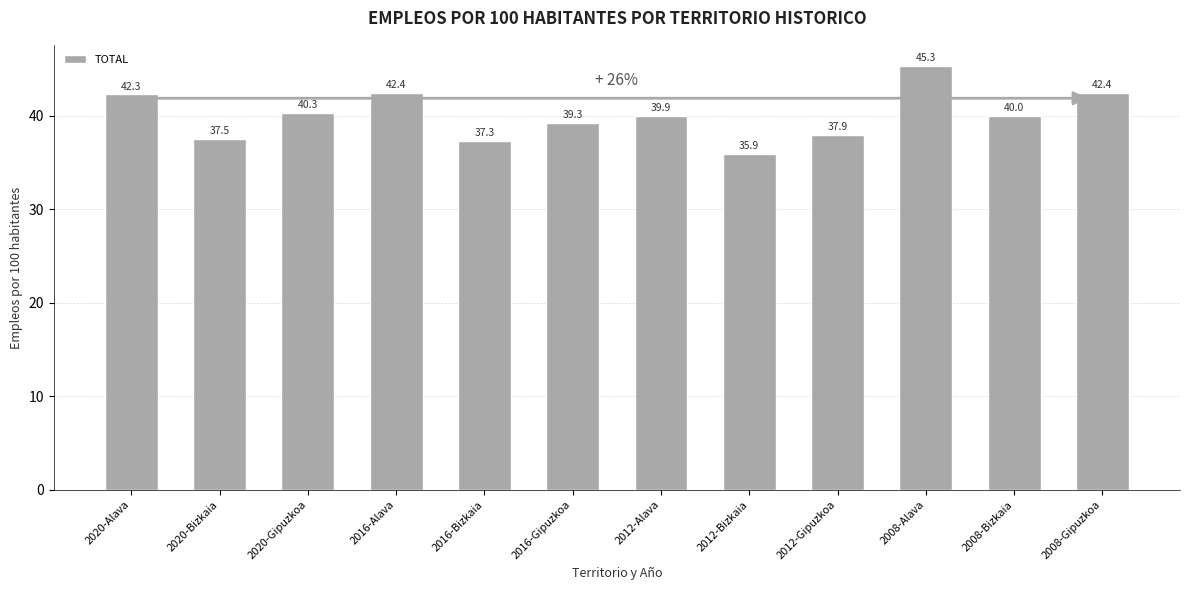

Does the chart contain stacked bars?

No